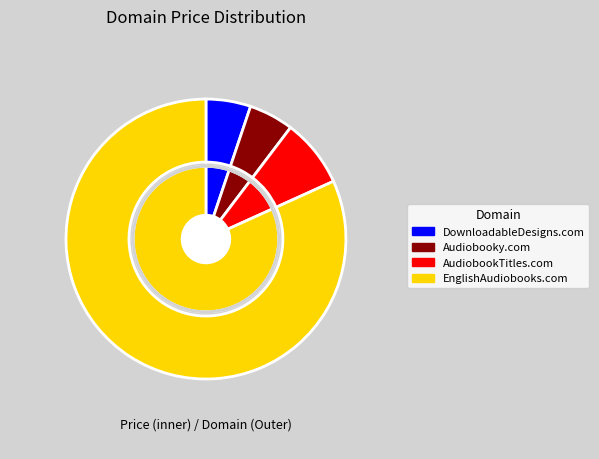

To the nearest percent, what percentage of the pie is AudiobookTitles.com?

8%